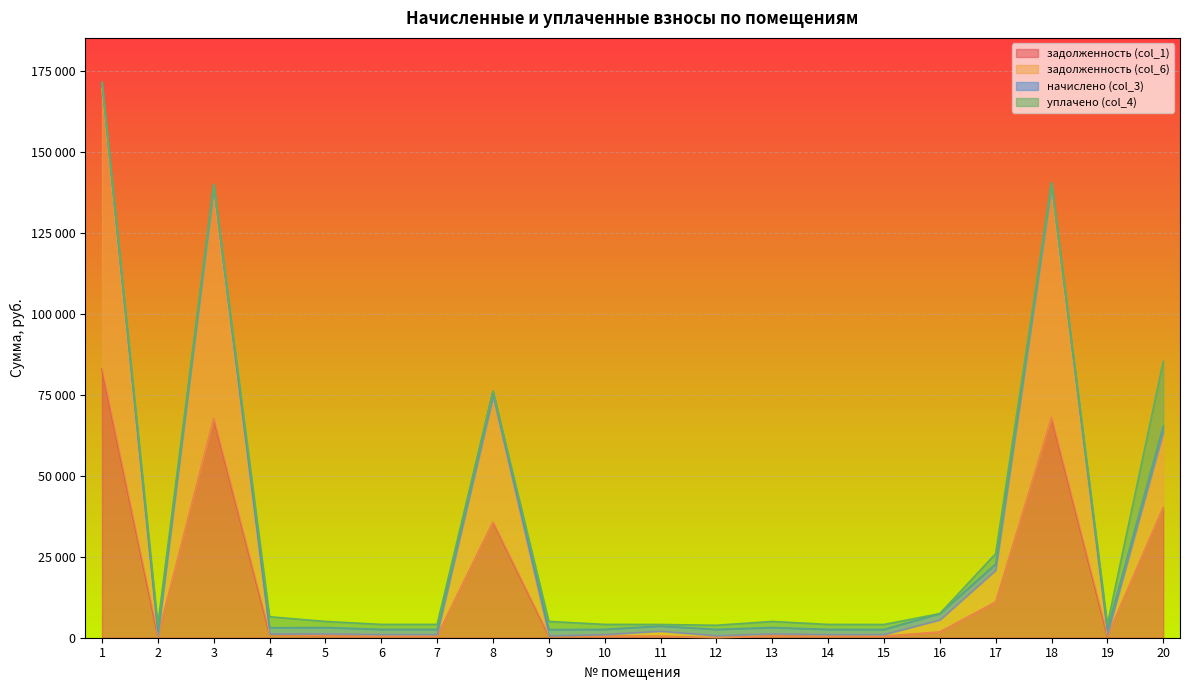

In задолженность (col_6), how many points are lower than both neighbors (excluding endpoints)?

7